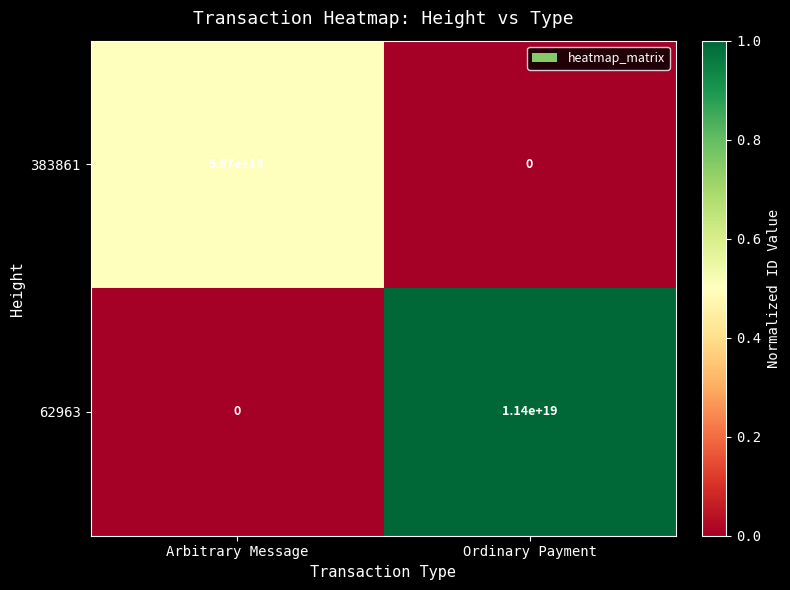

Is it true that 383861 equals 3309518288796369920 at Ordinary Payment?

False